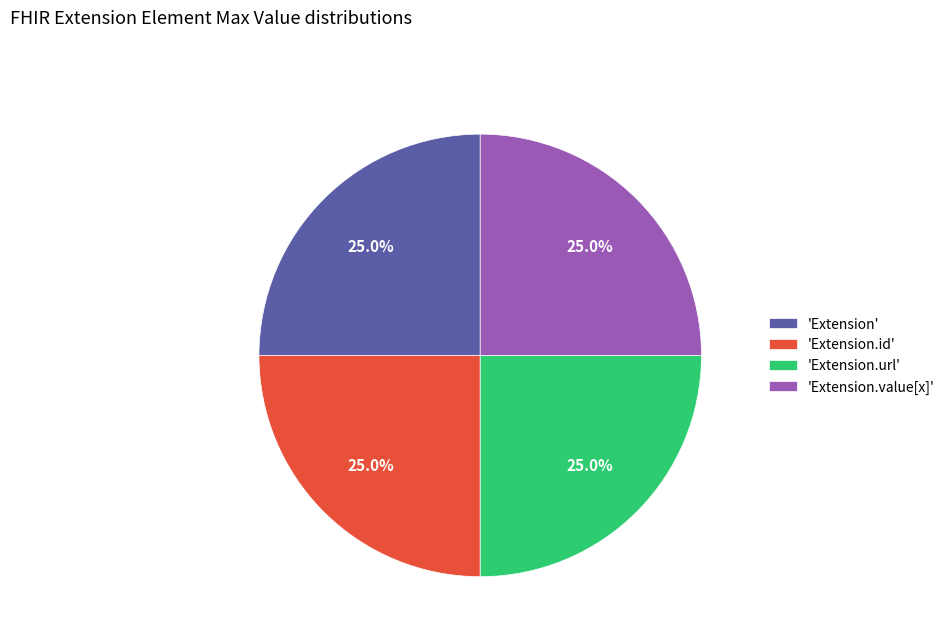

What is the ratio of the value at 'Extension.url' to the value at 'Extension'?

1.0